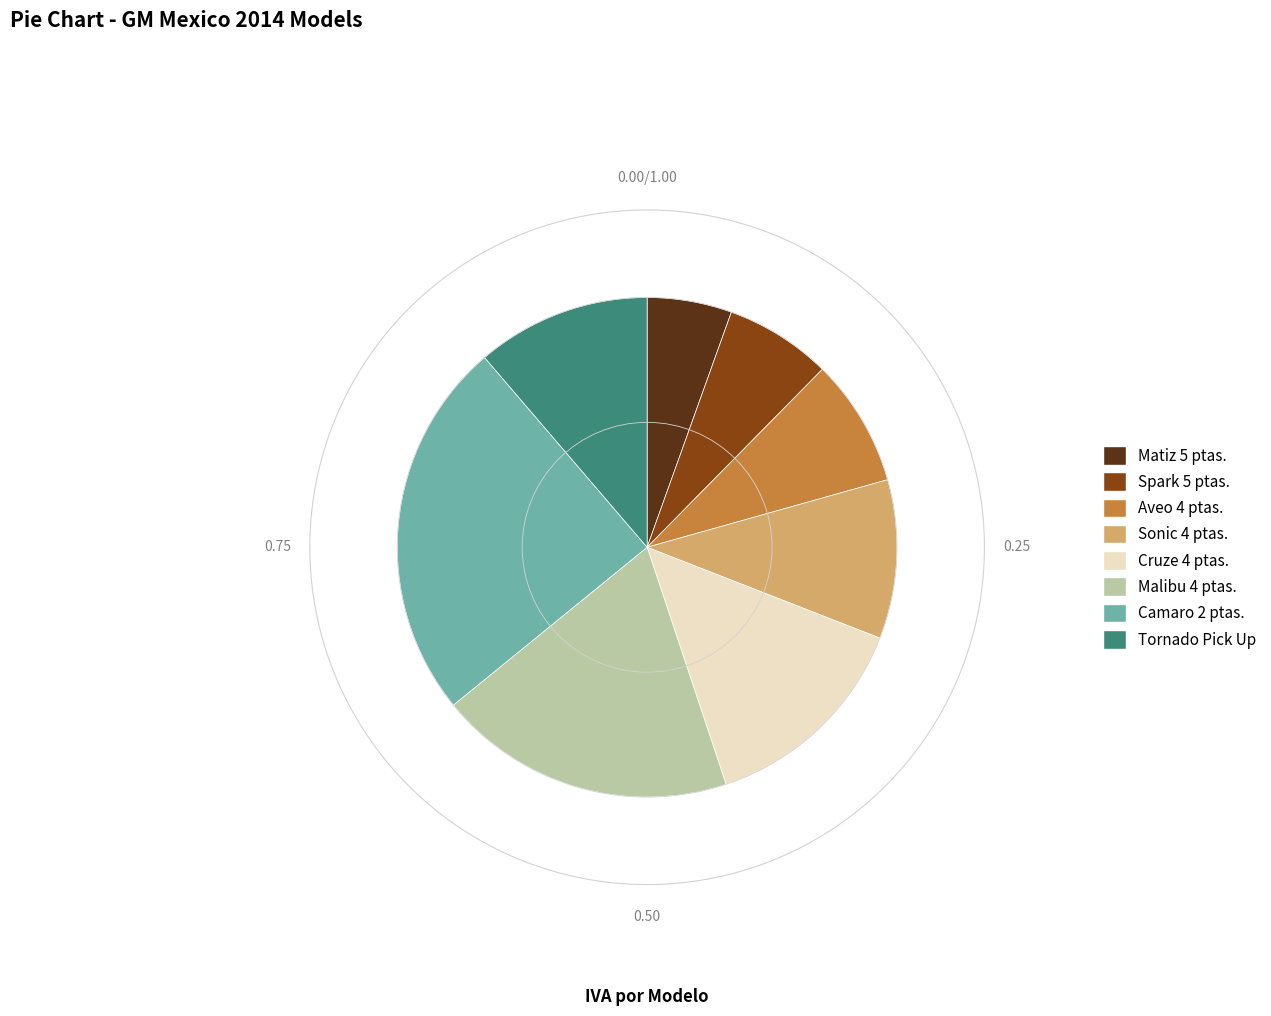

To the nearest percent, what is the difference between the largest and smallest slice percentages?

19%